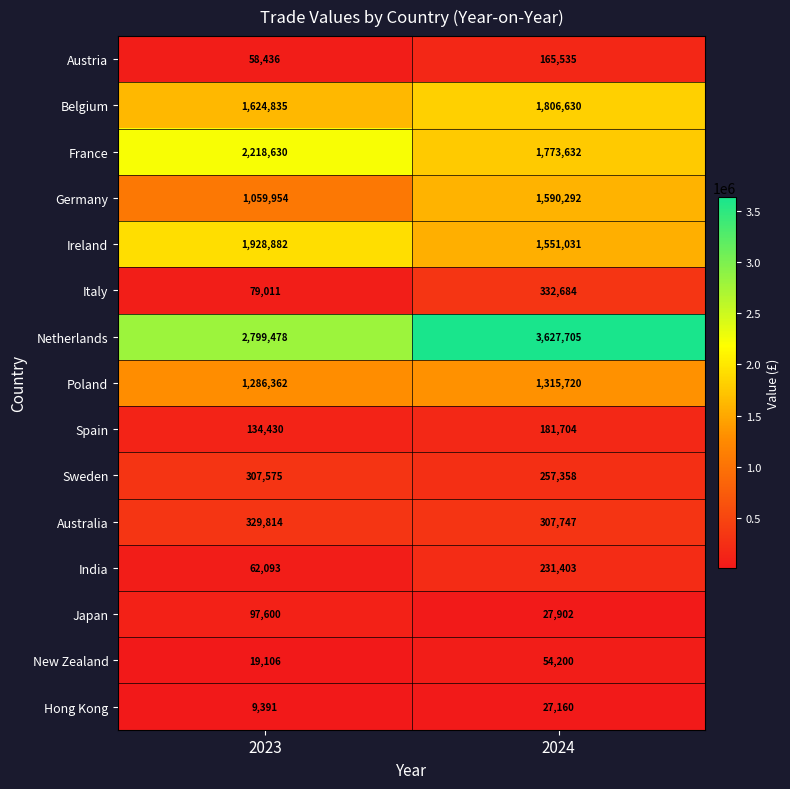

How many categories are shown in the chart?

2